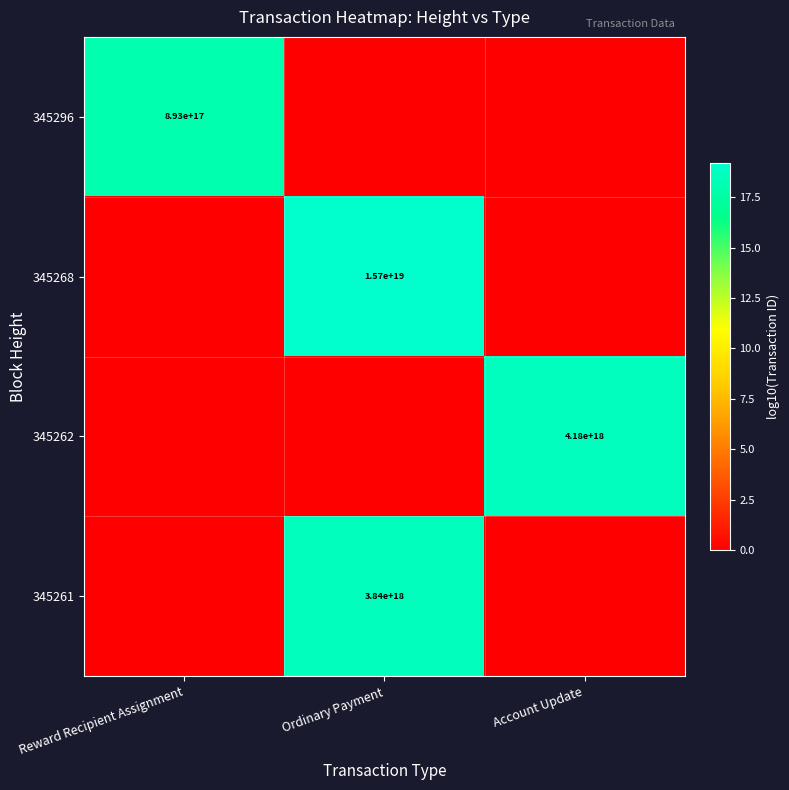

Which category has the highest value across all series?

Ordinary Payment